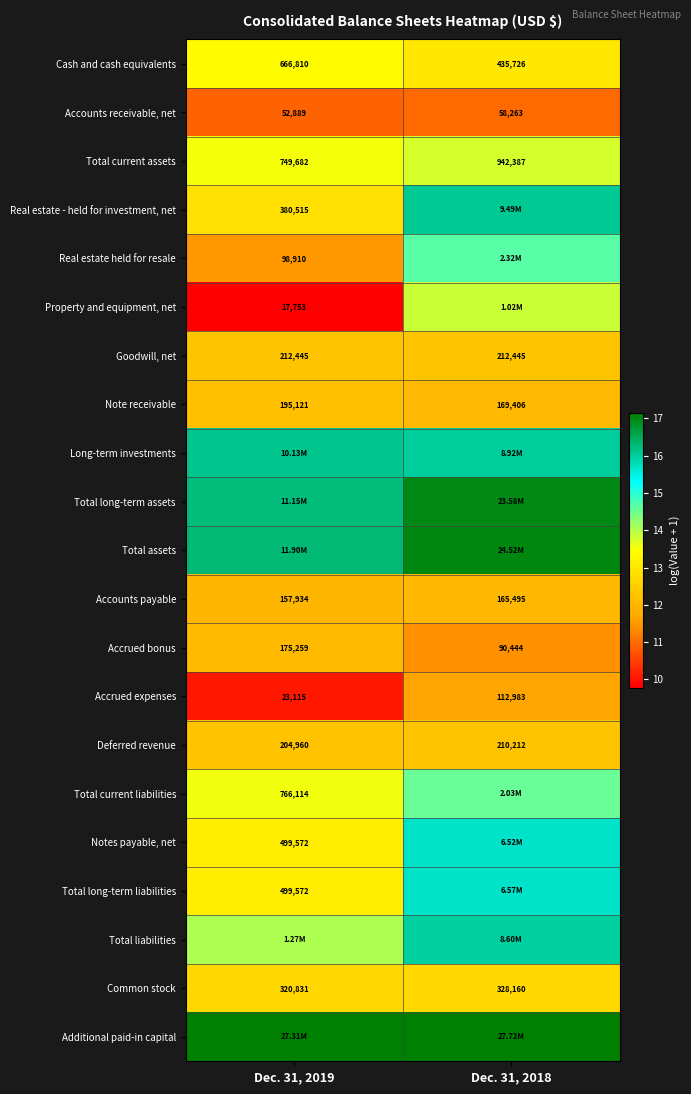

Is the value of Accrued bonus at Dec. 31, 2018 greater than the value of Common stock at Dec. 31, 2018?

No